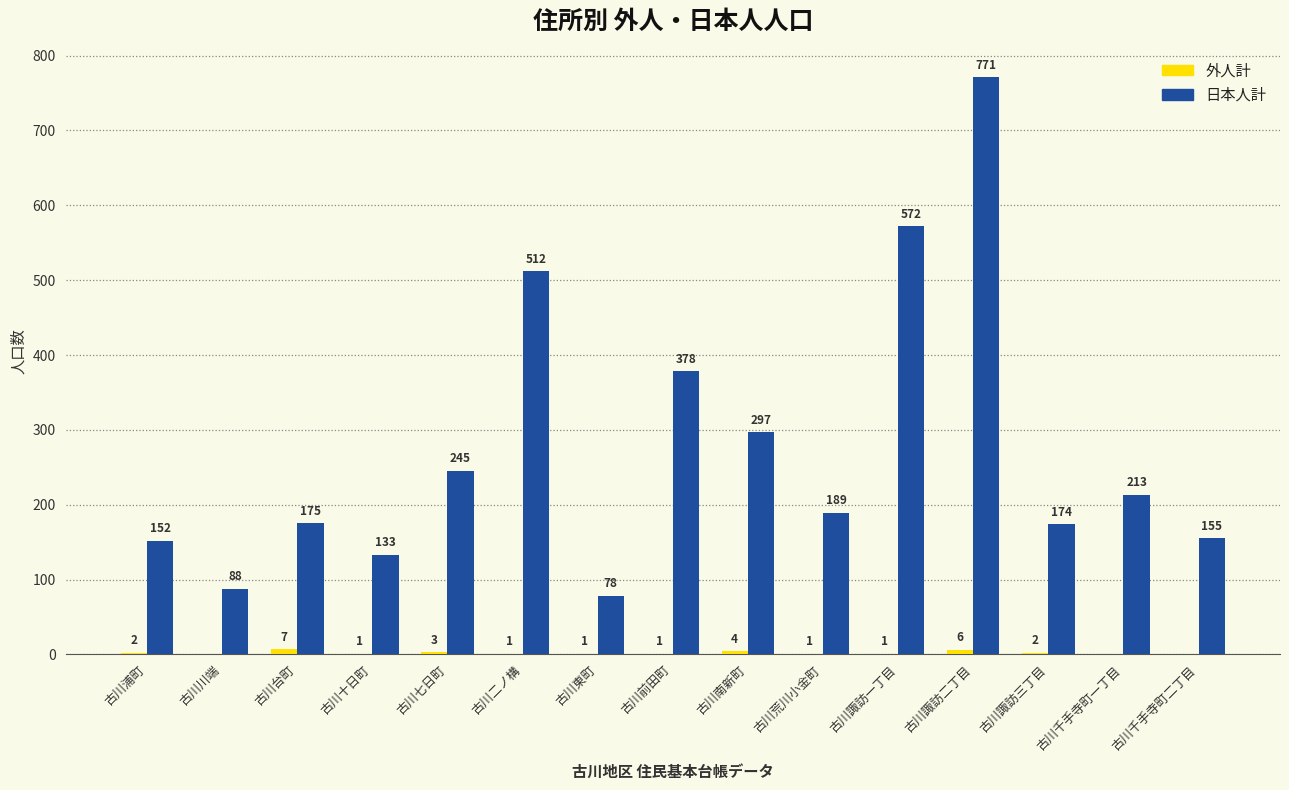

The value of 日本人計 at 古川七日町 is 245. True or false?

True